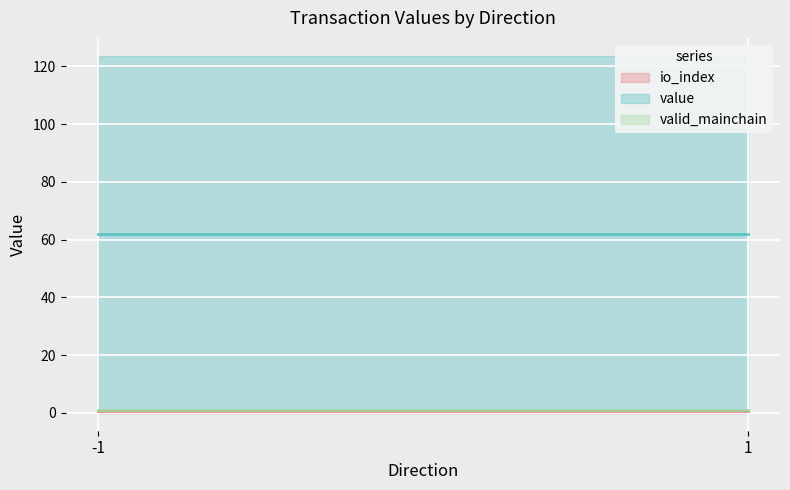

Rank the series at 1 from lowest to highest value.

io_index, valid_mainchain, value